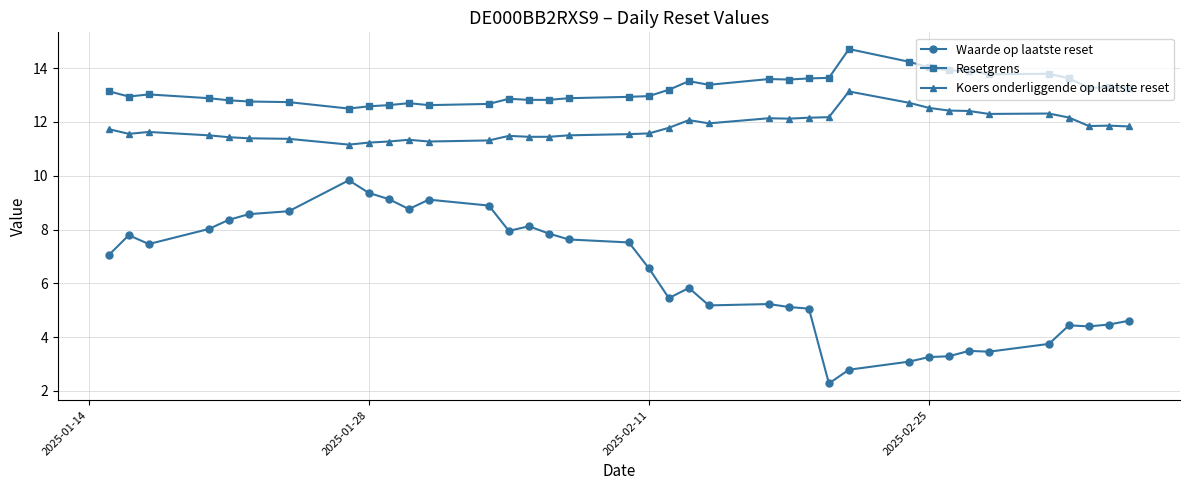

True or false: Waarde op laatste reset has more than 2 points higher than both neighbors.

True